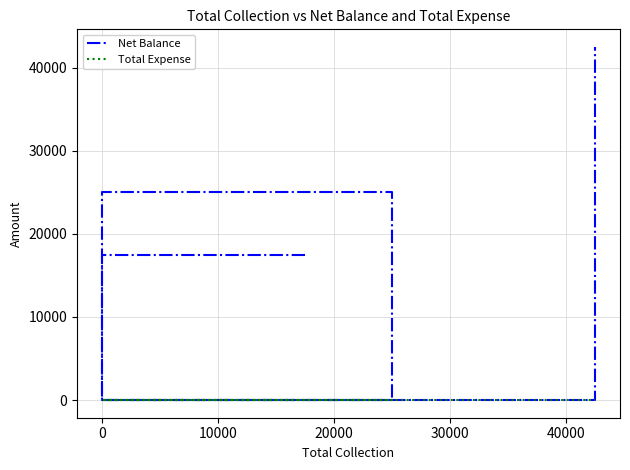

List the series in order of their peak value, highest first.

Net Balance, Total Expense